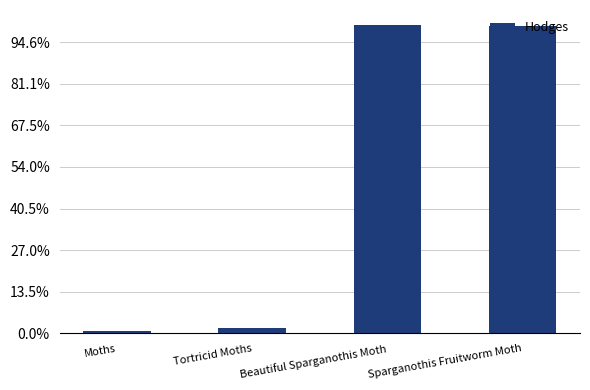

Are the bars grouped side by side (vs. stacked)?

No